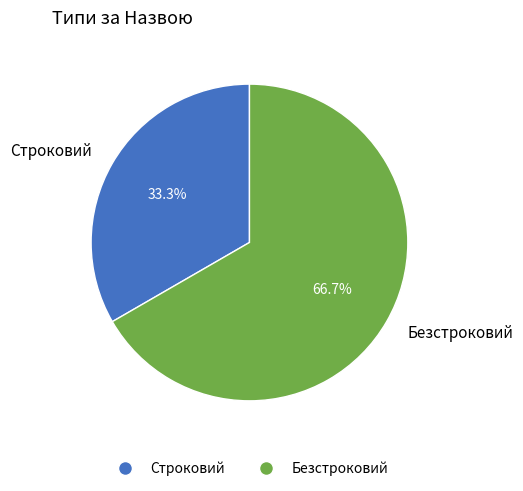

To the nearest percent, what is the difference between the largest and smallest slice percentages?

33%